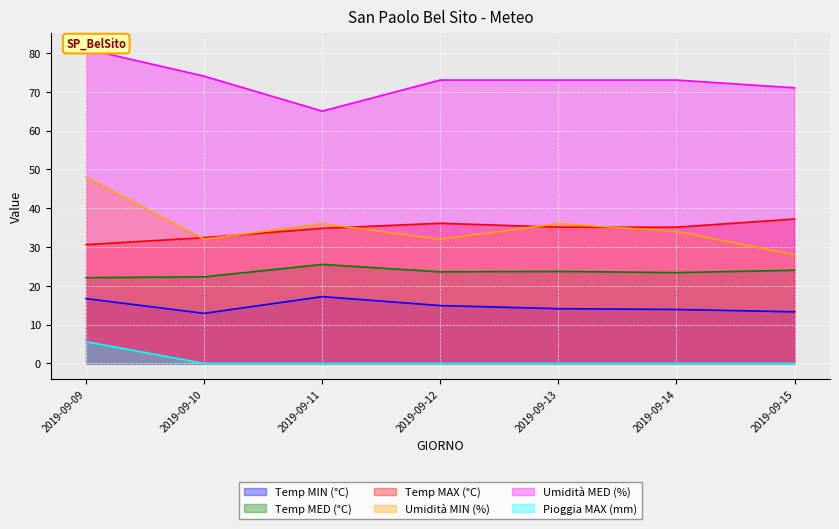

Does the chart display data point markers on the line(s)?

No